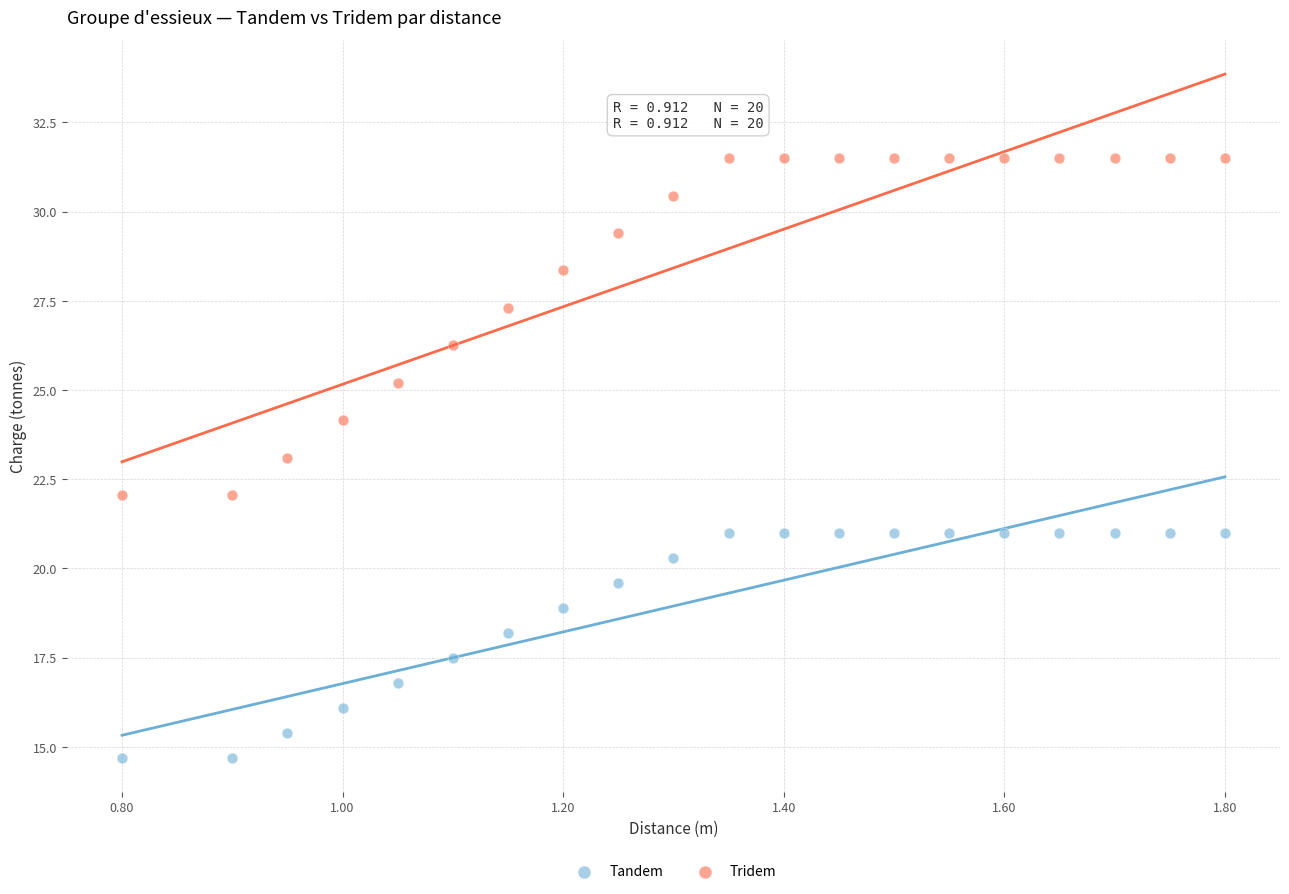

What are all the series names shown in the legend?

Tandem, Tridem